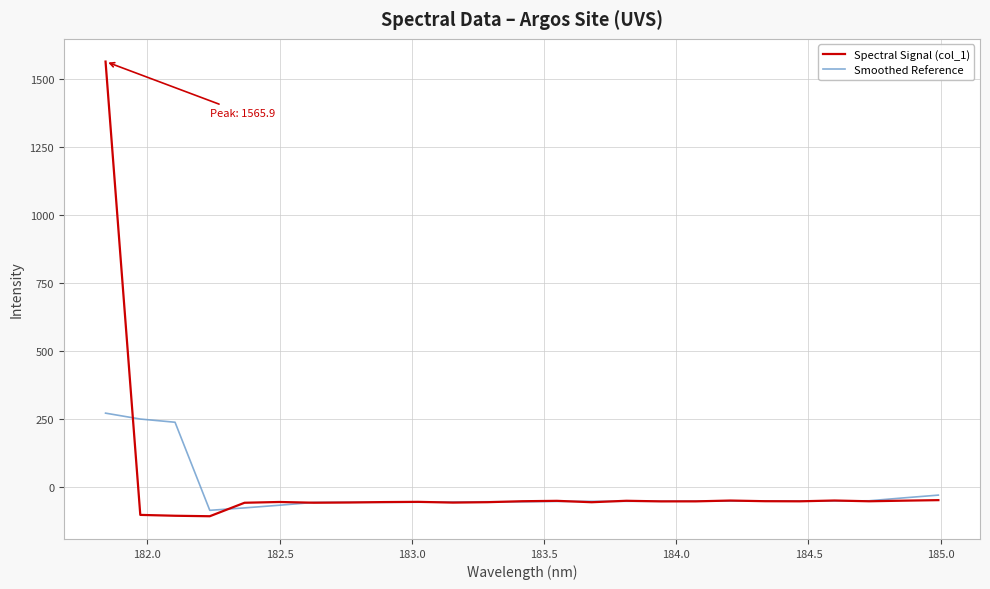

List the series in order of their peak value, lowest first.

Smoothed Reference, Spectral Signal (col_1)